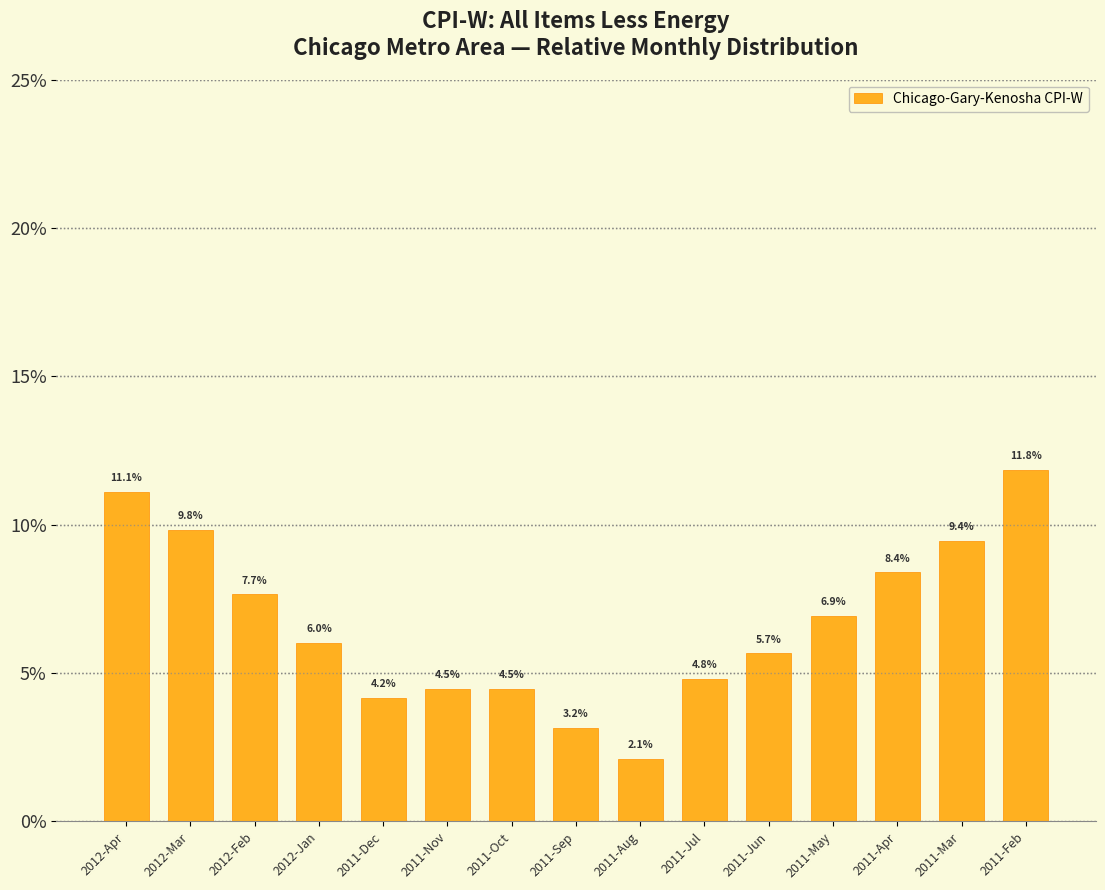

What is the label of the 6th bar from the right?

2011-Jul